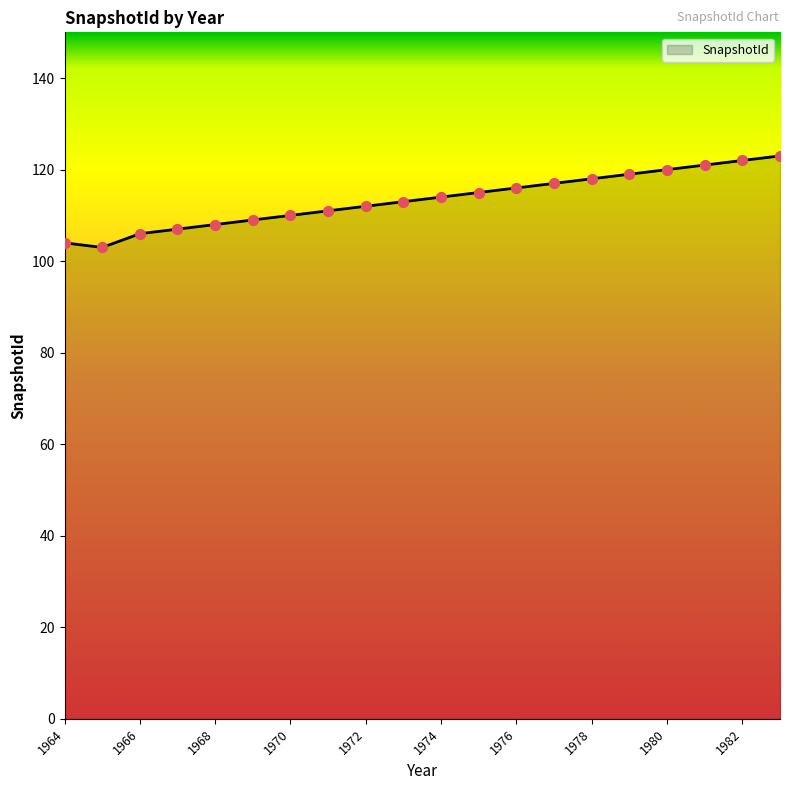

What is the difference between the maximum and minimum values?

20